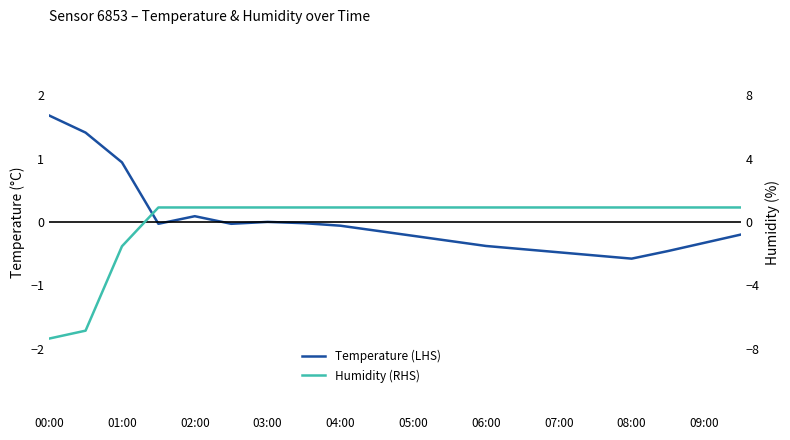

What is the label of the 4th point from the left?

03:00